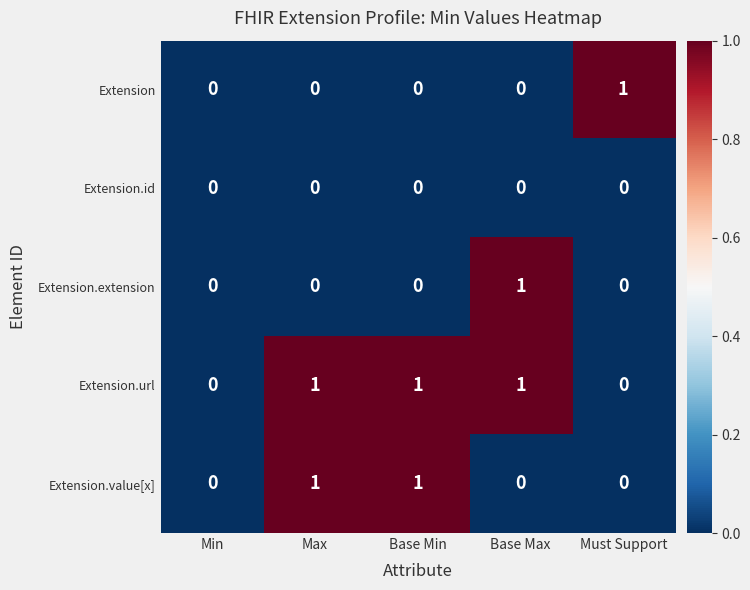

Which series has the largest total across all categories?

Extension.url